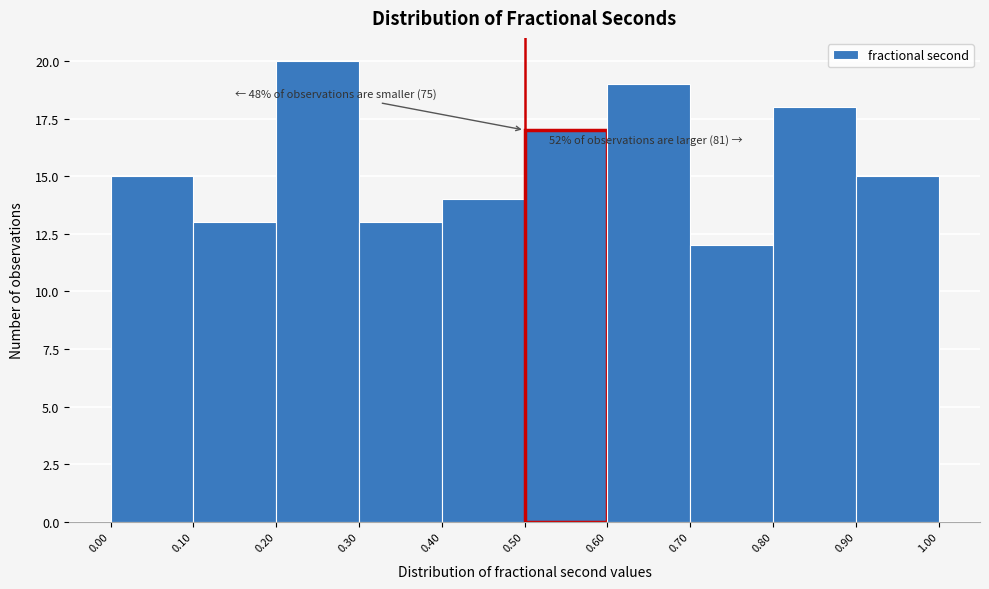

Over which range of the x-axis is the bar tallest?

0.20 to 0.30